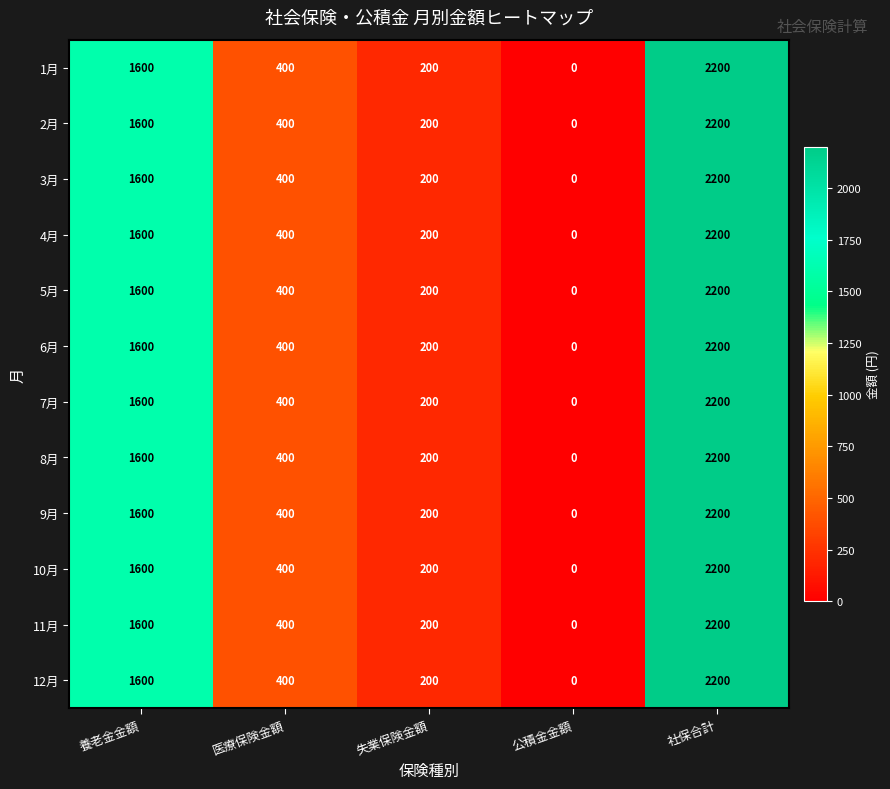

Rank the categories by 10月 value from lowest to highest.

公積金金額, 失業保険金額, 医療保険金額, 養老金金額, 社保合計